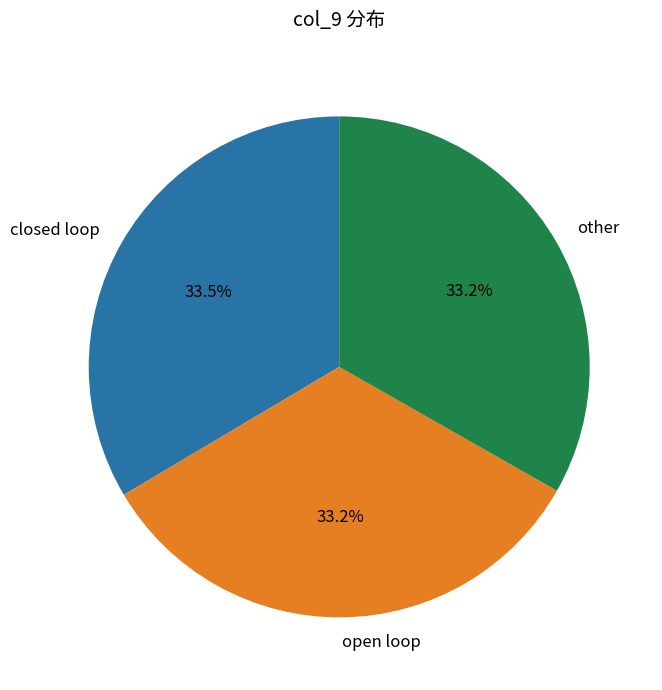

How many segments does this pie chart have?

3